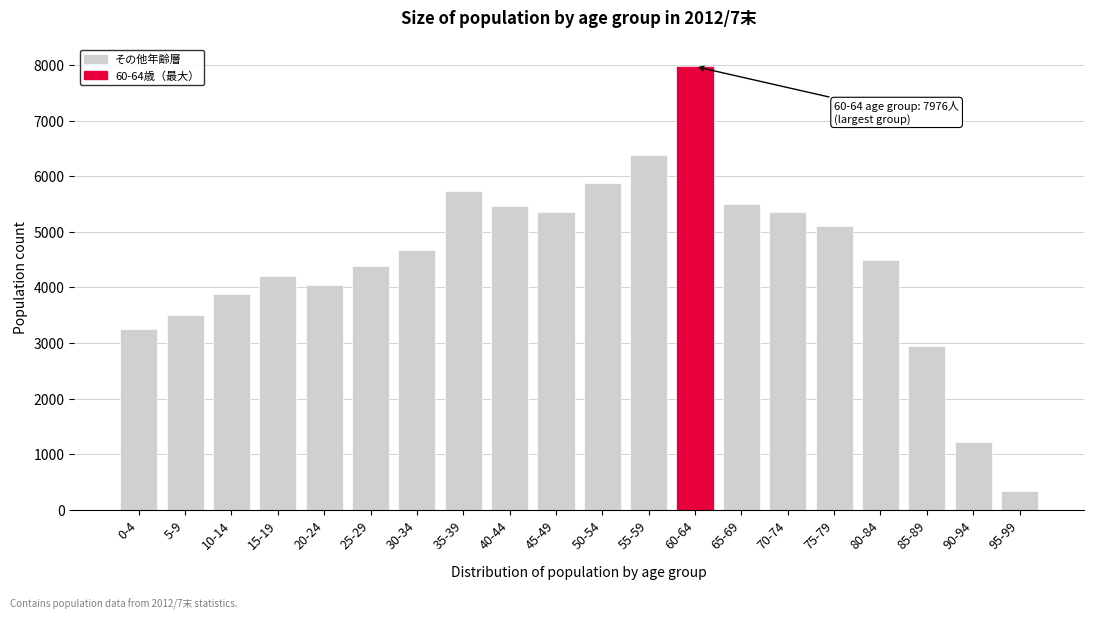

What is the sum of the values at 75-79 and 60-64?

13083